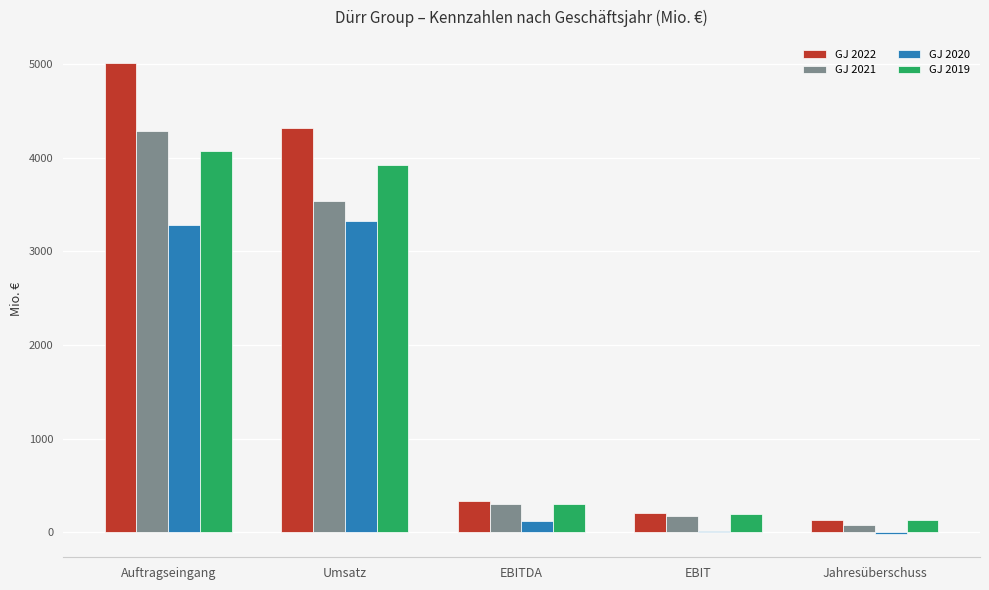

The value of GJ 2021 at Auftragseingang is 4291.0. True or false?

True